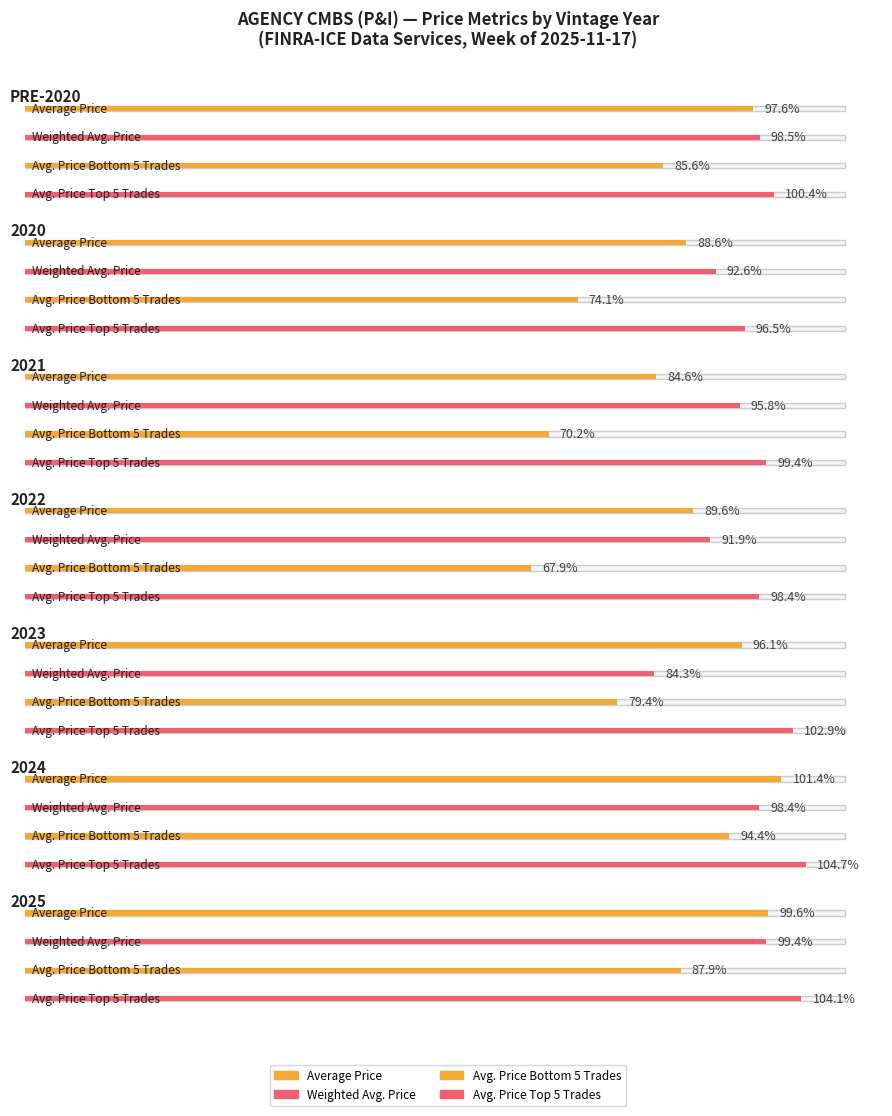

Which series has the largest total across all categories?

Avg. Price Top 5 Trades